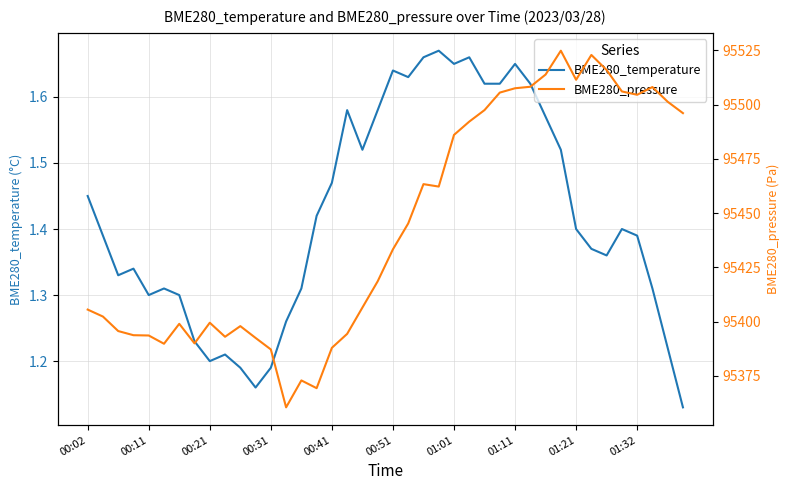

List the series in order of their overall mean, lowest first.

BME280_temperature, BME280_pressure